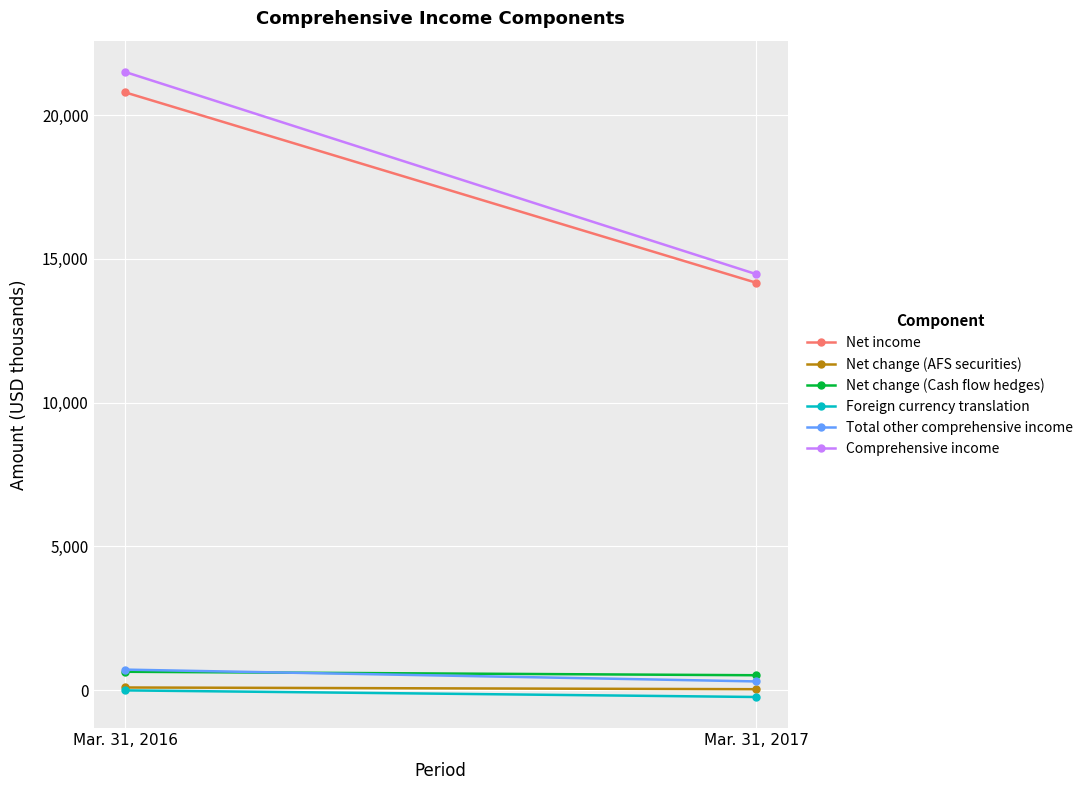

What are all the series names shown in the legend?

Net income, Net change (AFS securities), Net change (Cash flow hedges), Foreign currency translation, Total other comprehensive income, Comprehensive income